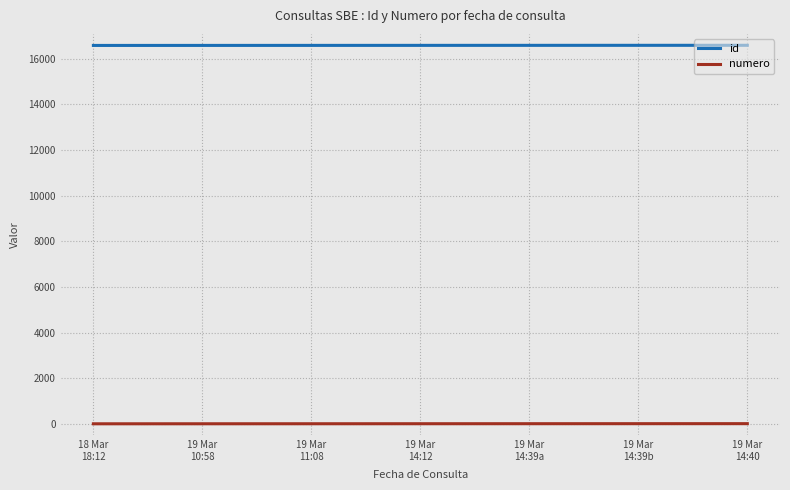

Which series has the largest total across all categories?

id